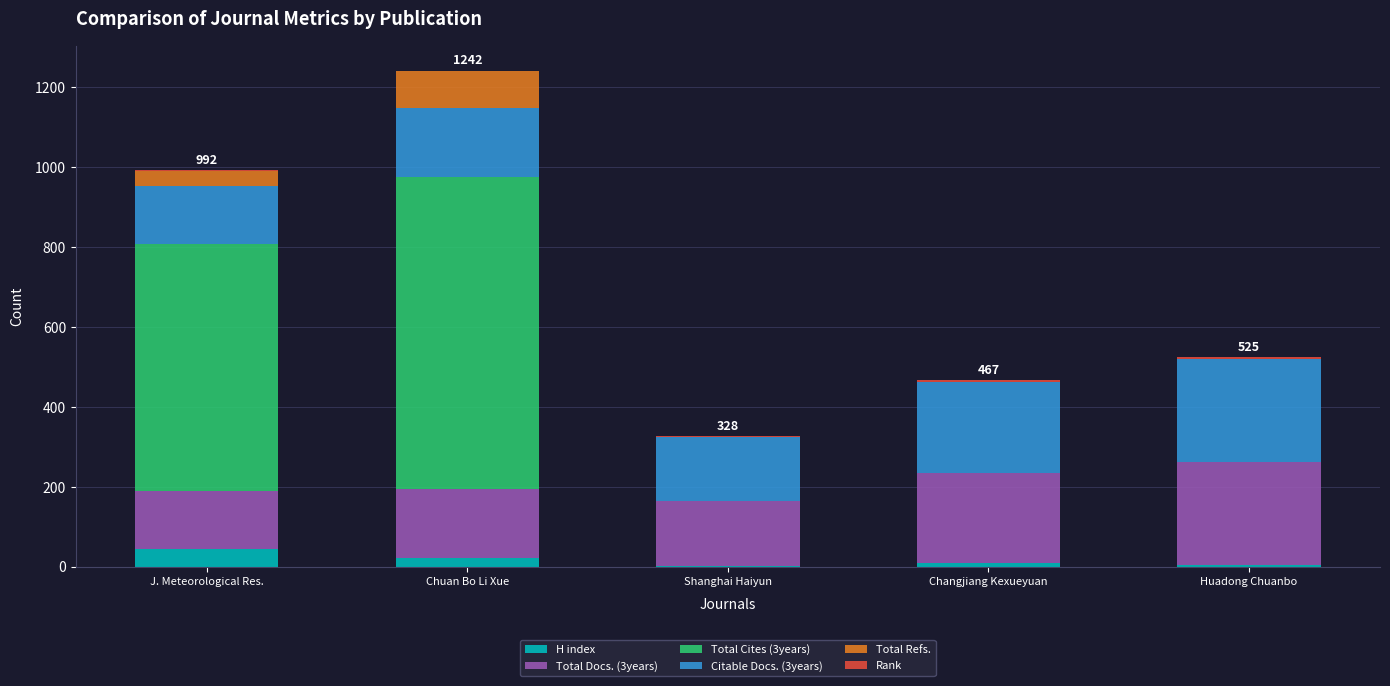

What is the maximum value for H index?

45